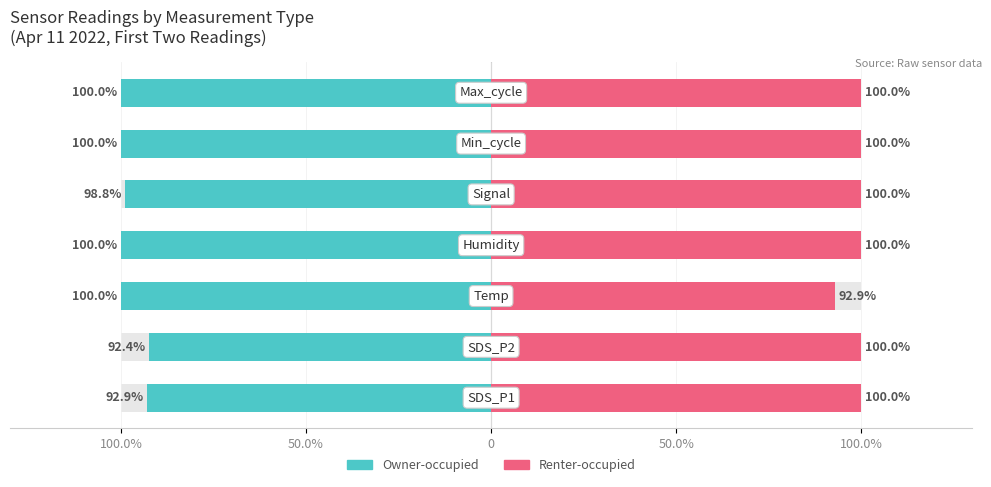

Reading left to right, transcribe all the data shown in this chart.

Owner-occupied: -92.9	-92.4	-100.0	-100.0	-98.8	-100.0	-100.0
Renter-occupied: 100.0	100.0	92.9	100.0	100.0	100.0	100.0